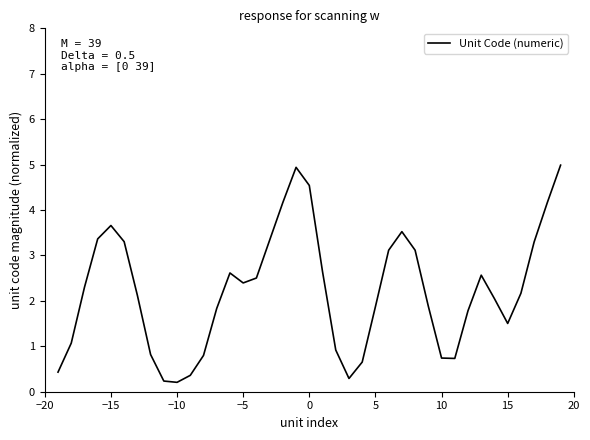

Does the chart have visible grid lines?

No